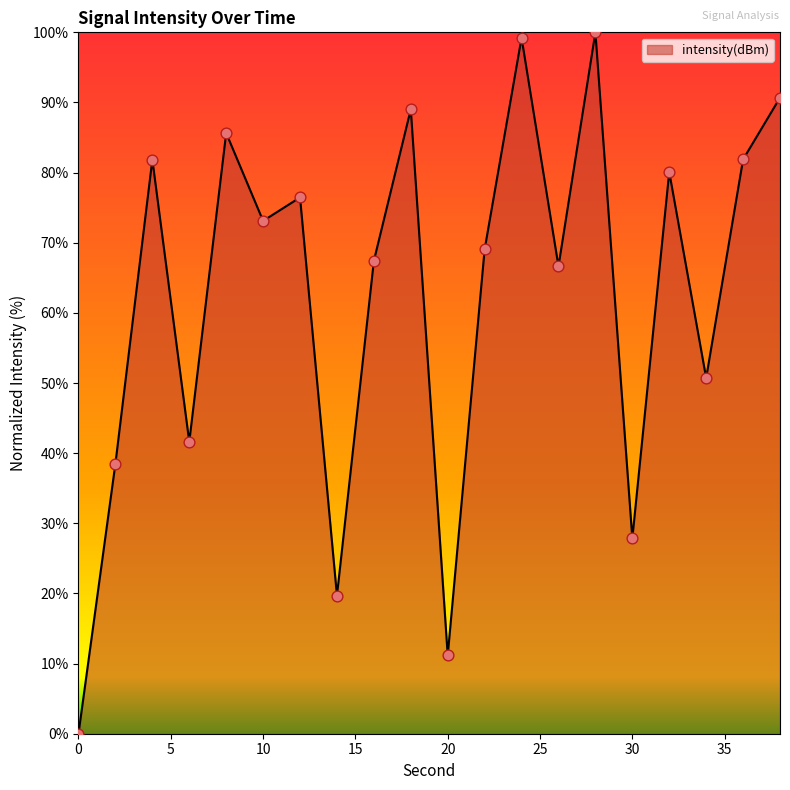

What is the difference between the maximum and minimum values?

100.0